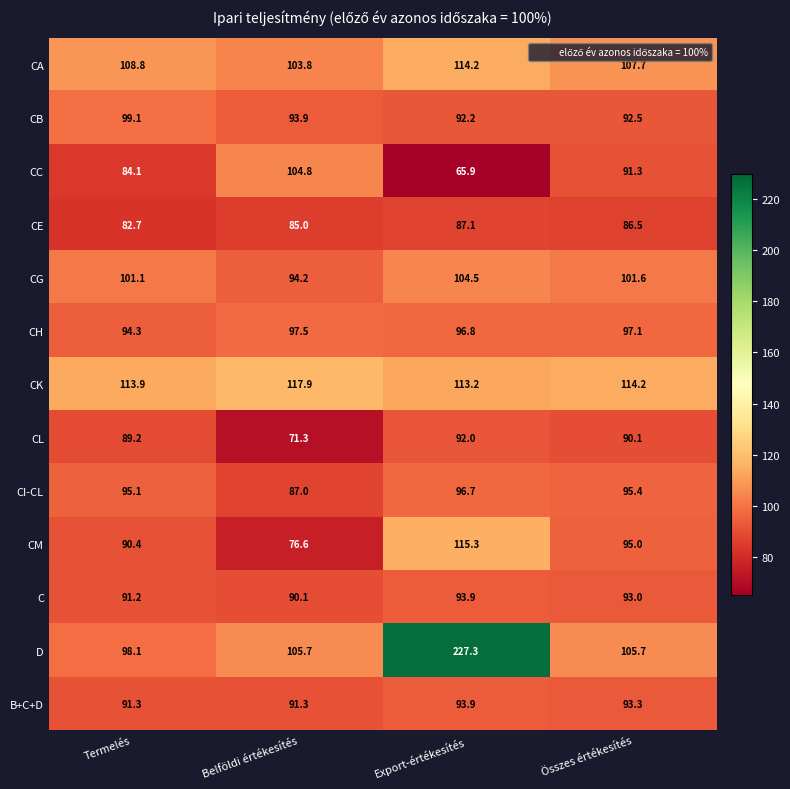

At which label does CM first exceed 95?

Export-értékesítés